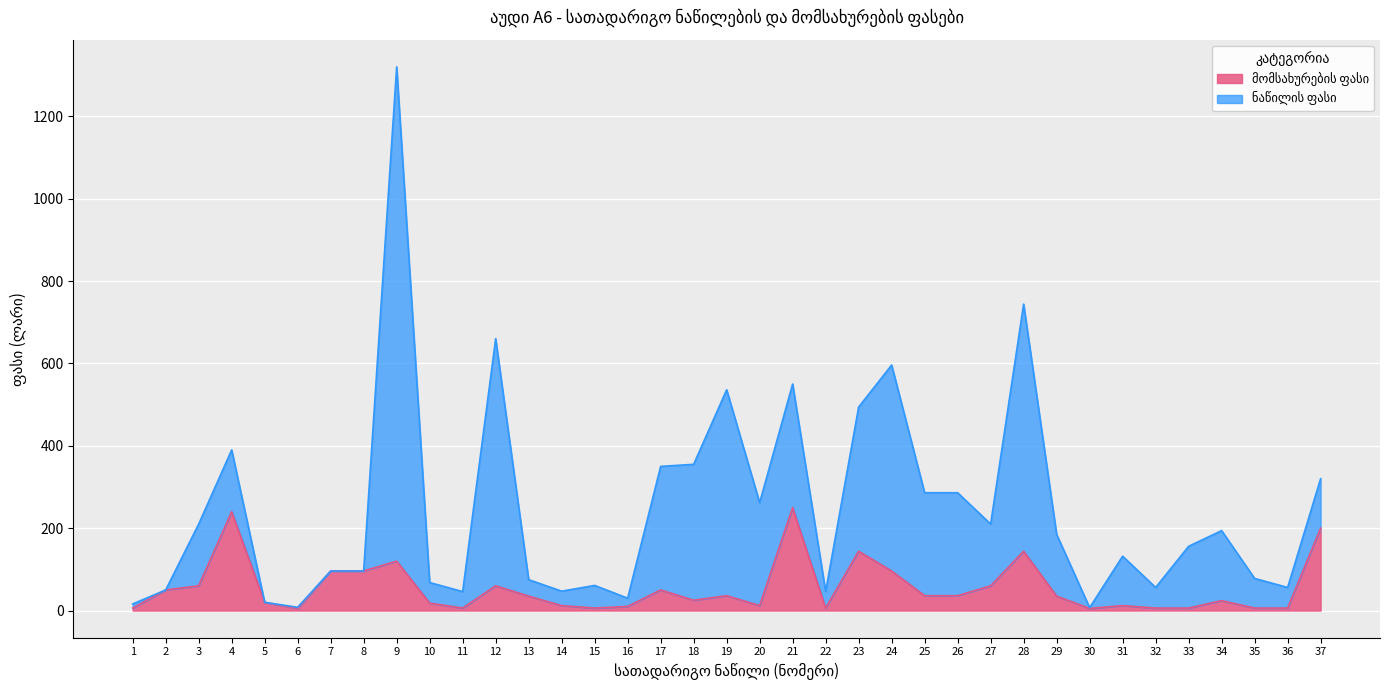

The value at 6 is 7. True or false?

False